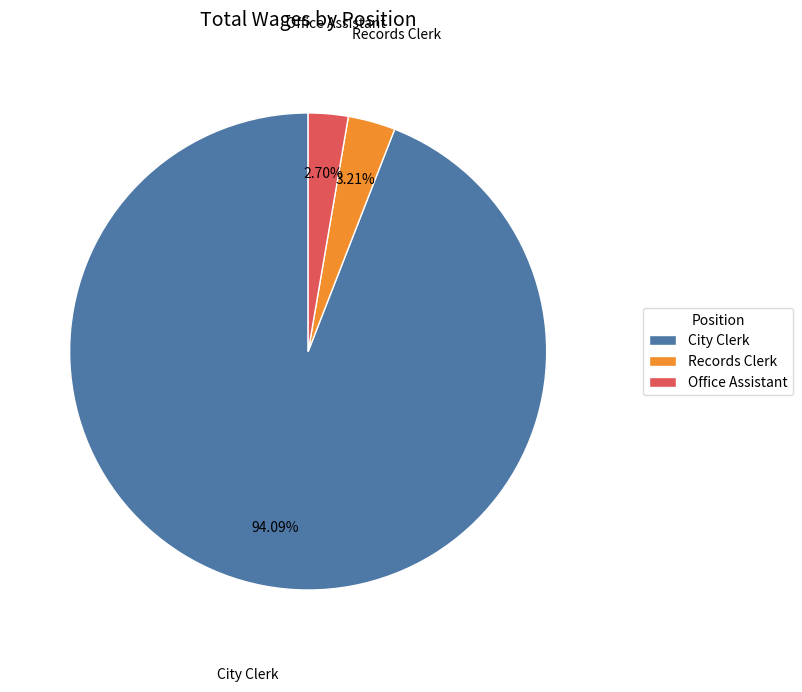

How many segments does this pie chart have?

3